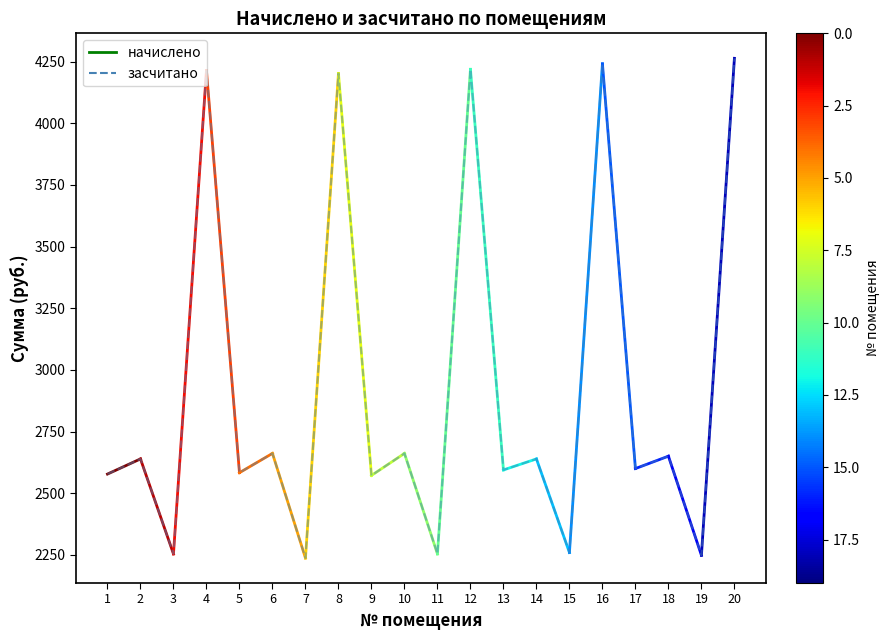

What is the change in value from 9 to 20?

+1690.7